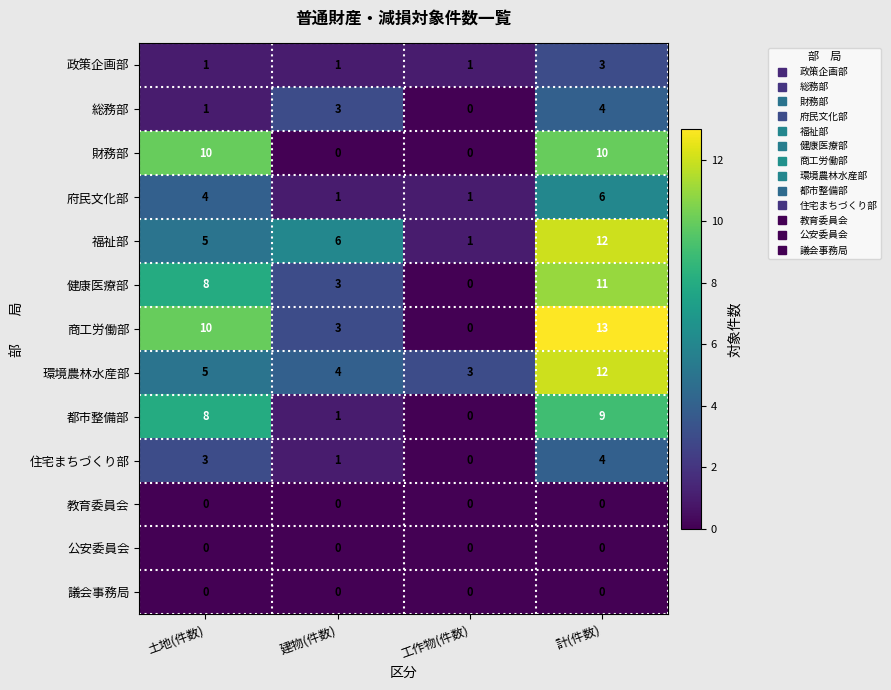

How many 都市整備部 values are between 1 and 9?

3